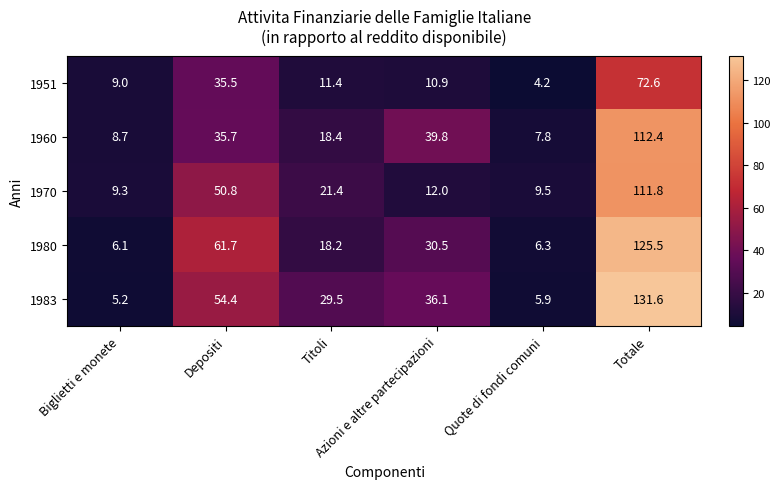

What is the maximum value shown in the chart?

131.6